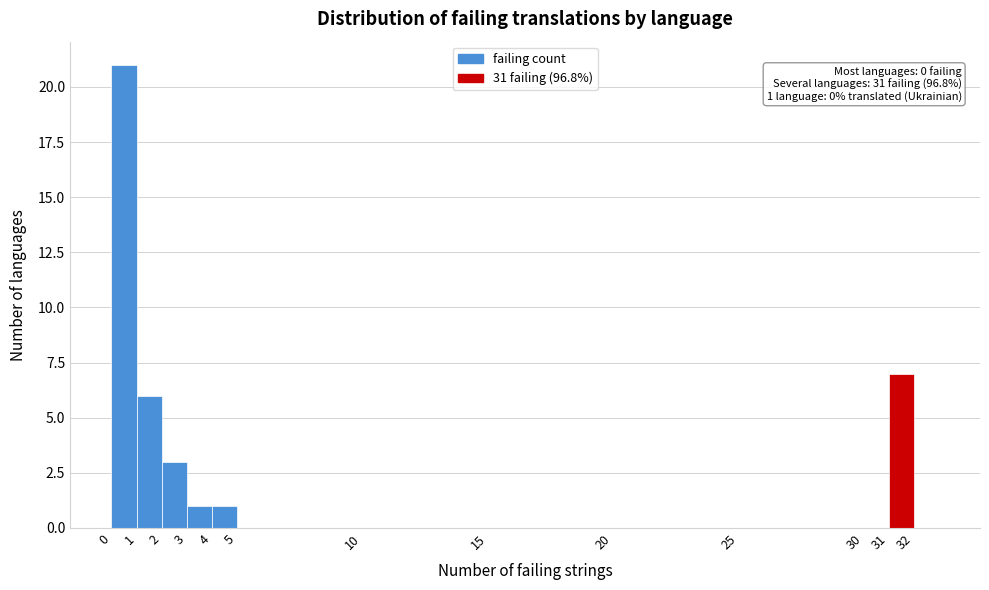

Which range on the x-axis has the tallest bar?

0 to 1